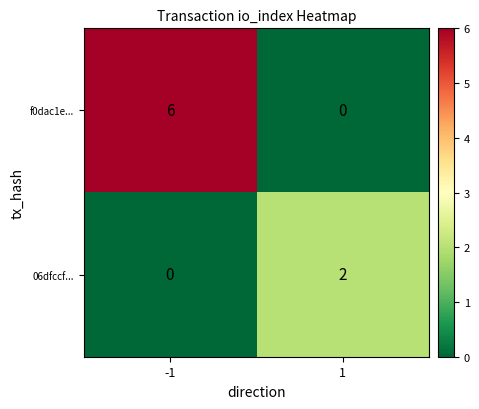

What is the difference between the f0dac1e... values at -1 and 1?

6